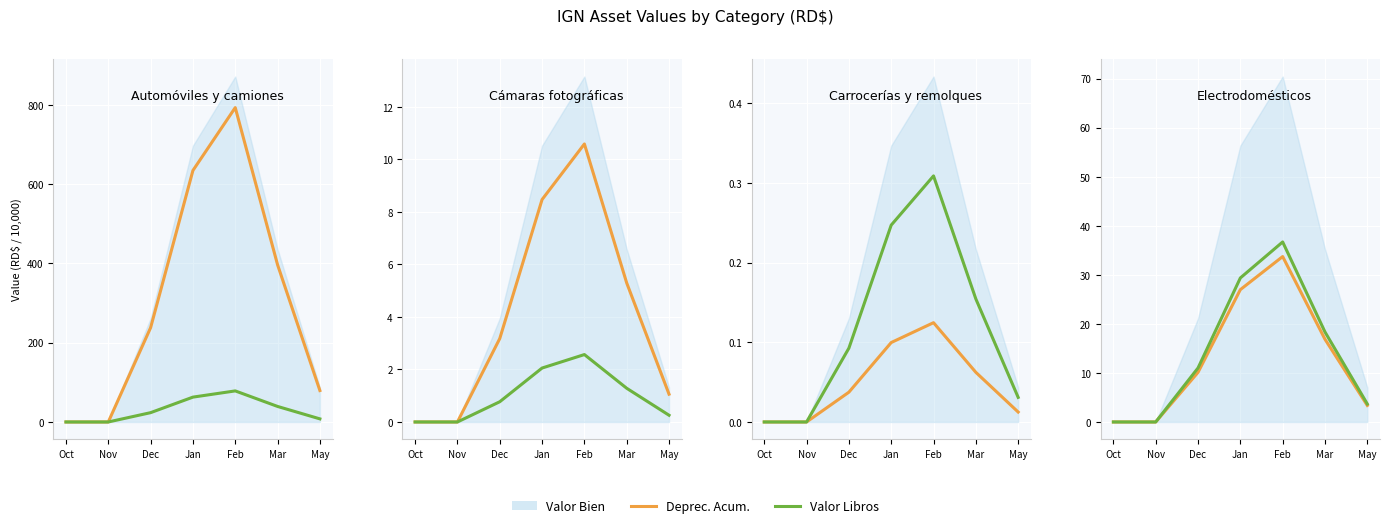

Where does the Valor Libros series first go above 11?

Dec